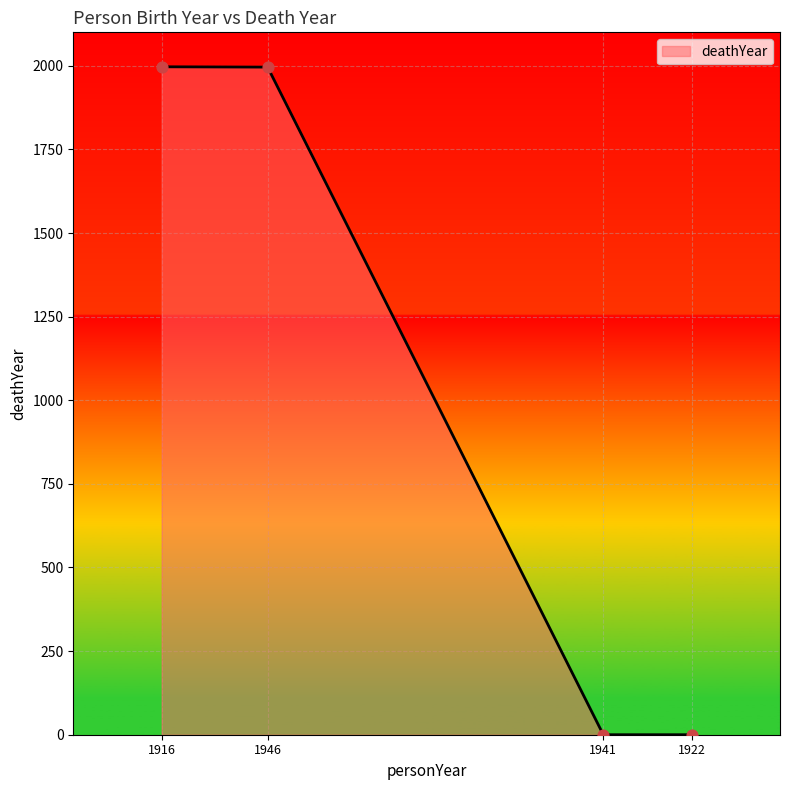

What is the change in value from 1916 to 1941?

-1997